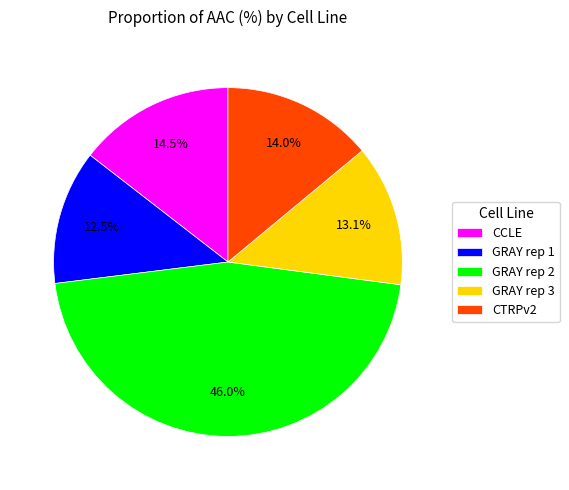

Approximately how many times larger is the value at CTRPv2 compared to CCLE?

1.0